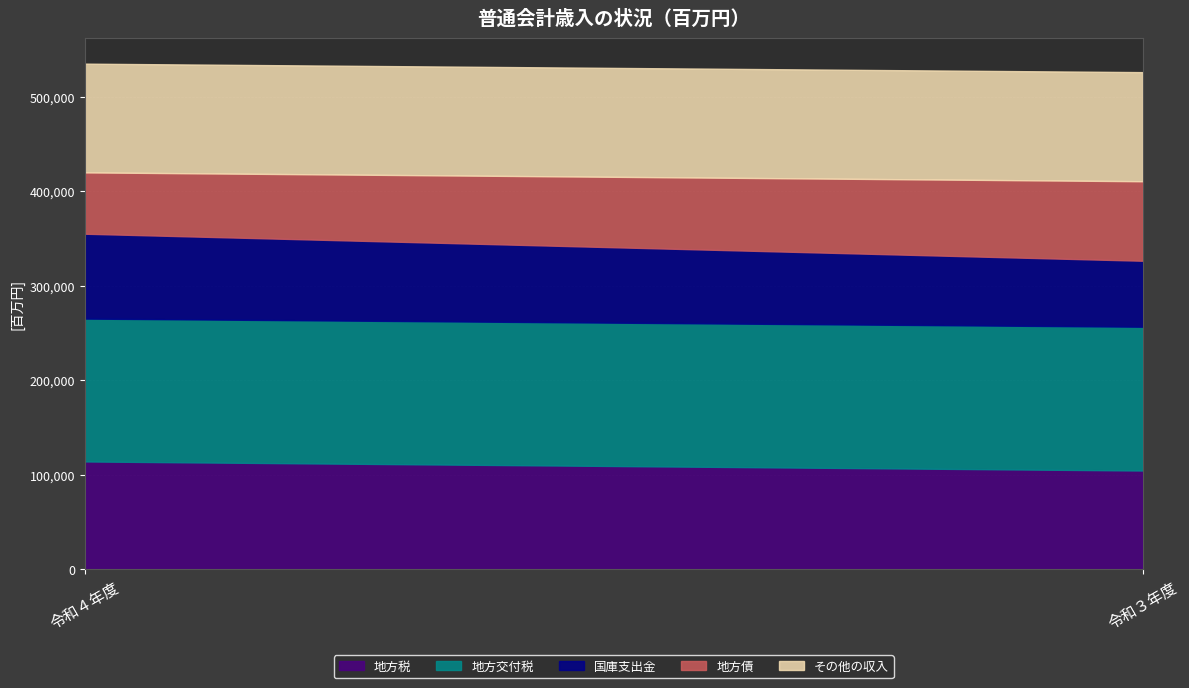

Reading left to right, list all the values displayed in this chart.

地方税: 令和４年度=113995	令和３年度=104377
地方交付税: 令和４年度=151254	令和３年度=152247
国庫支出金: 令和４年度=89840	令和３年度=69848
地方債: 令和４年度=64951	令和３年度=84187
その他の収入: 令和４年度=115106	令和３年度=115506